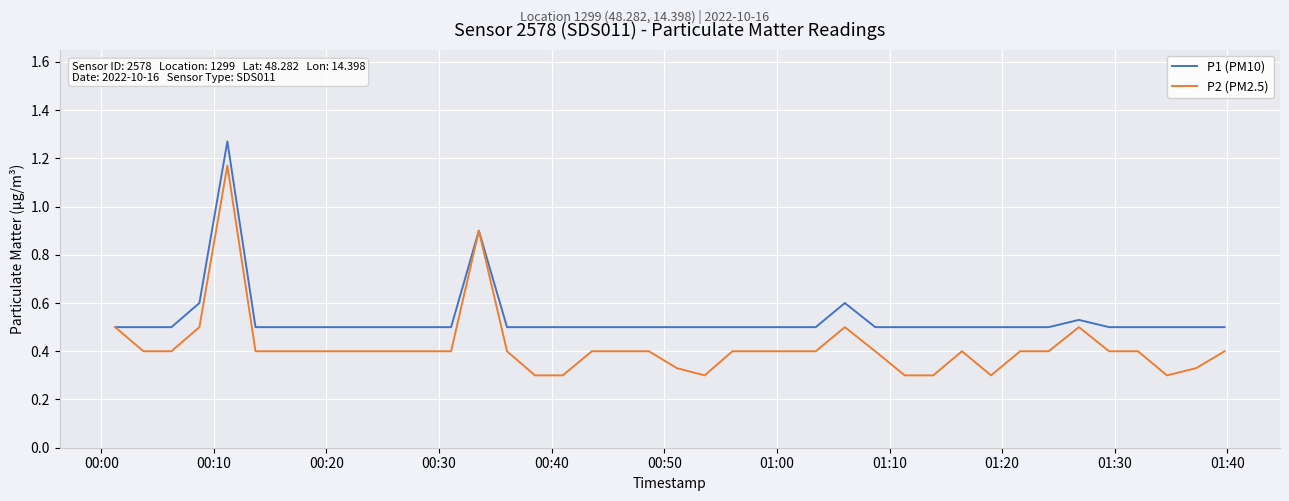

Rank the series by their average value, from highest to lowest.

P1 (PM10), P2 (PM2.5)